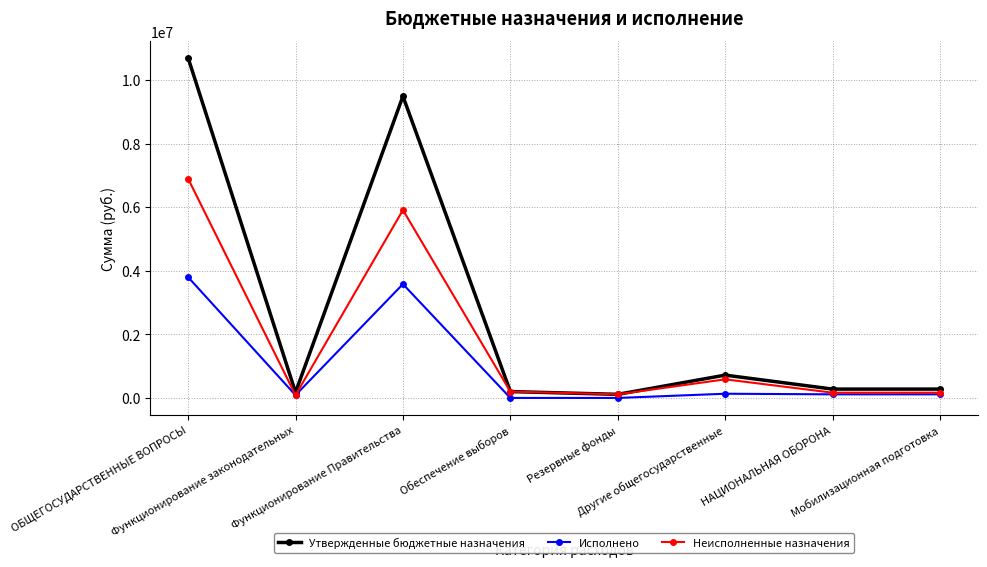

List the series in order of their overall mean, highest first.

Утвержденные бюджетные назначения, Неисполненные назначения, Исполнено